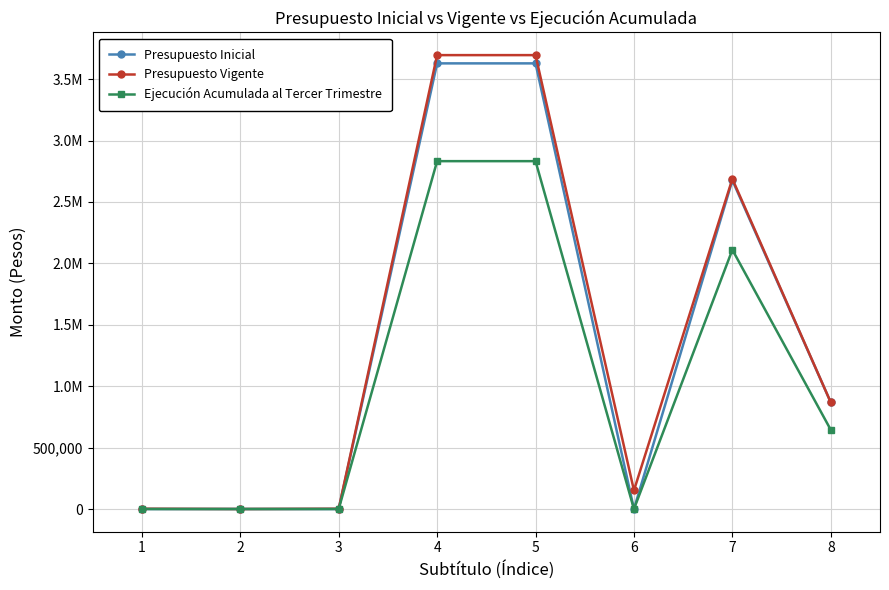

Is this an area chart (filled region under the line)?

No